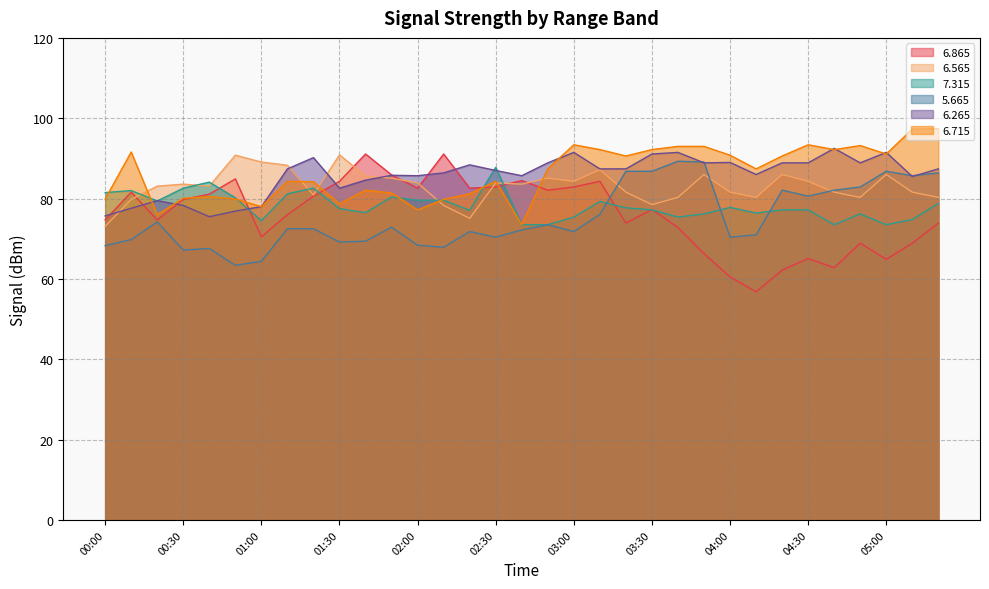

In   5.665, how many points are lower than both neighbors (excluding endpoints)?

9